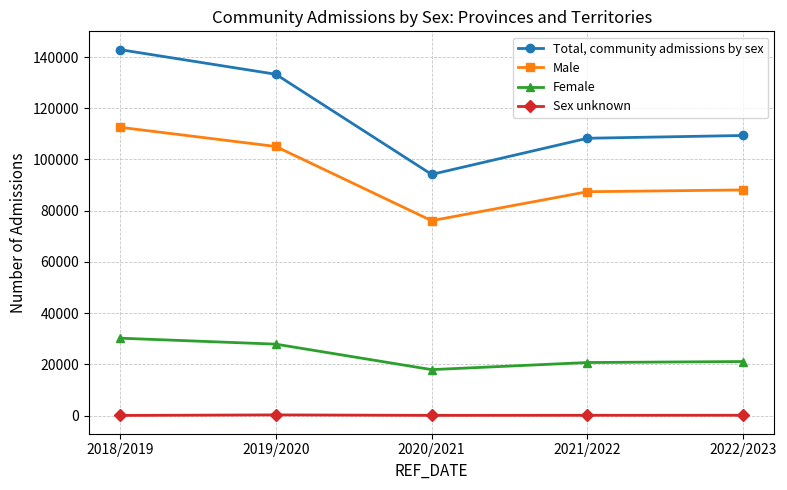

Between 2019/2020 and 2020/2021, which series saw the biggest shift?

Total, community admissions by sex